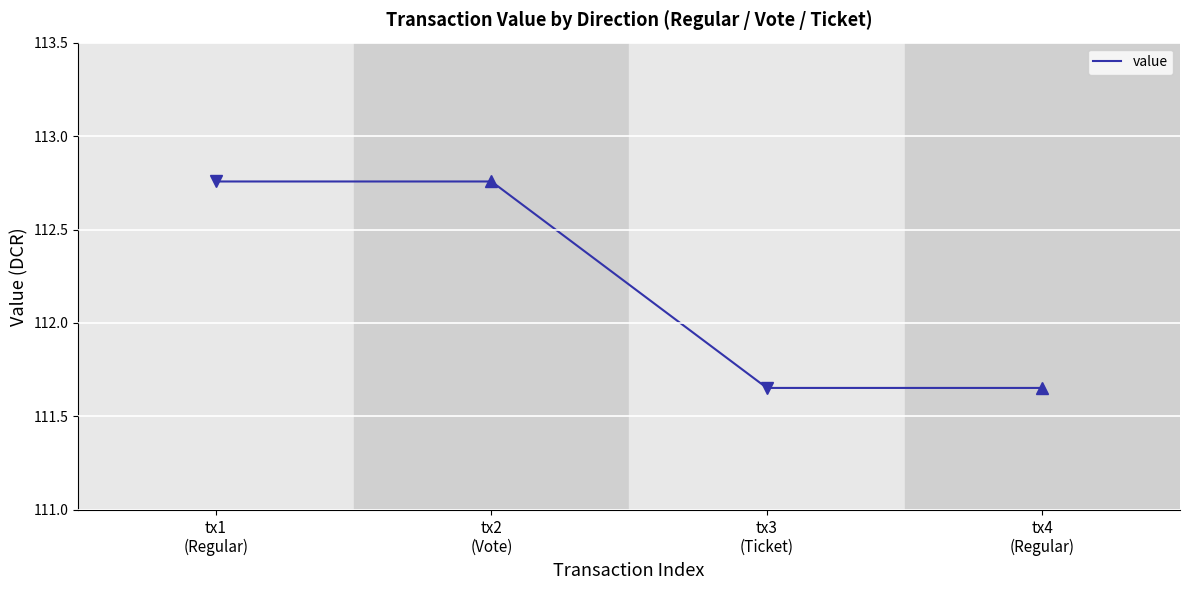

True or false: there are more than 2 points higher than both neighbors.

False